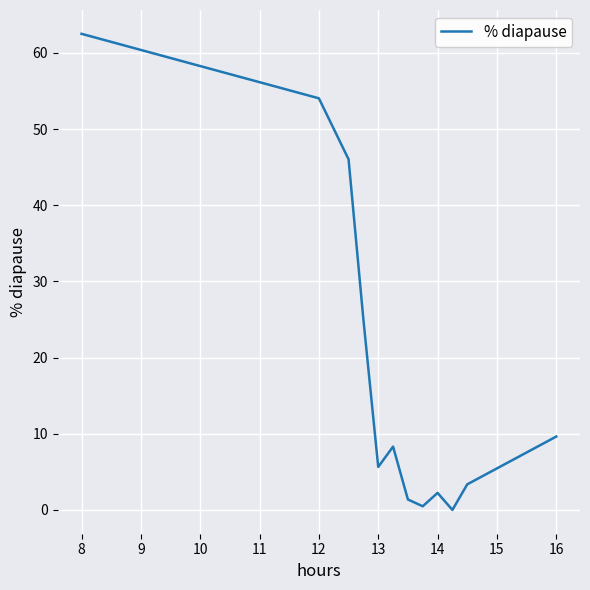

What is the greatest value displayed?

62.5